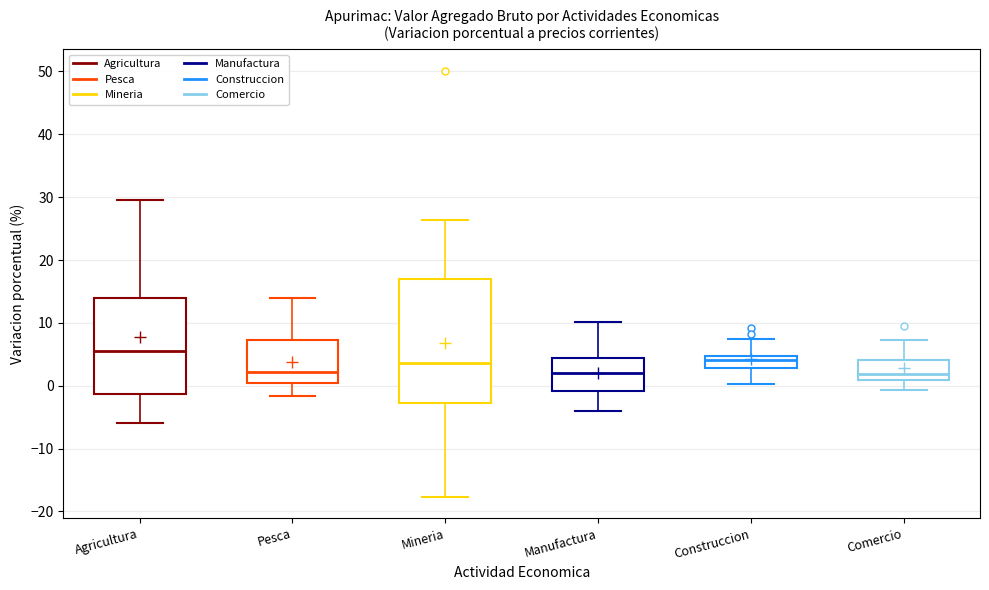

Where does the upper whisker of the box for Manufactura end on the y-axis? The values are not printed on the chart, so give them approximately, as read against the axis.

10